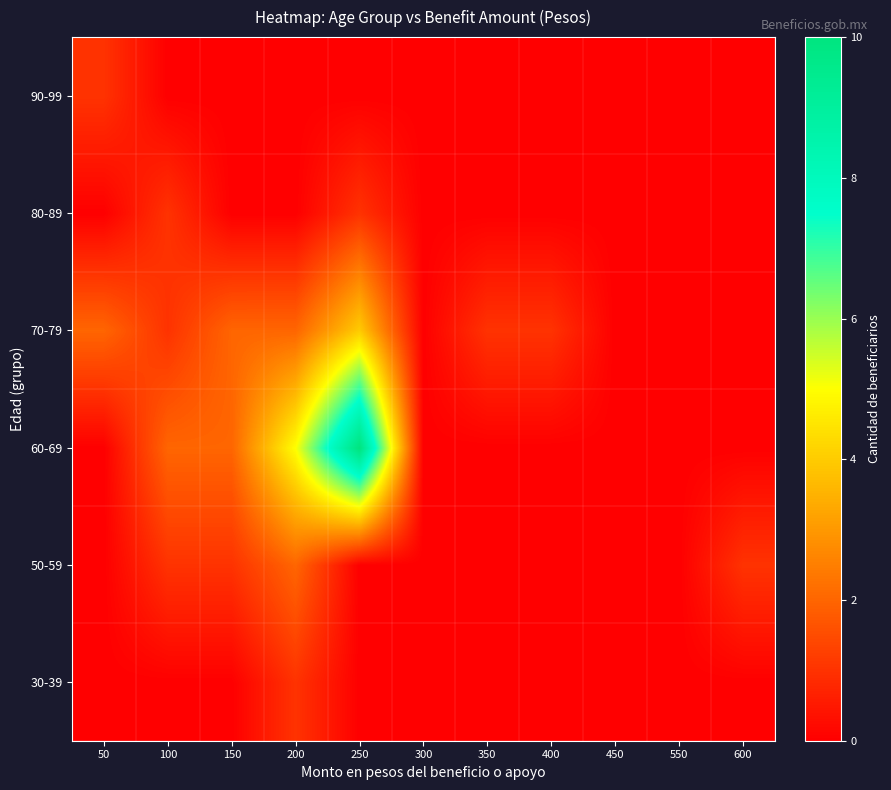

Between 550 and 200, which is larger?

200